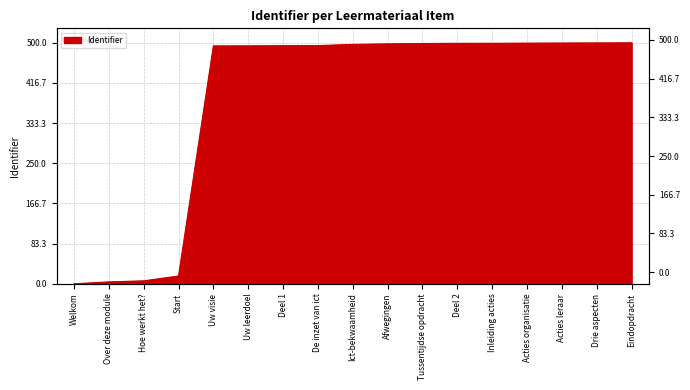

What value does the data have at Eindopdracht?

500.0